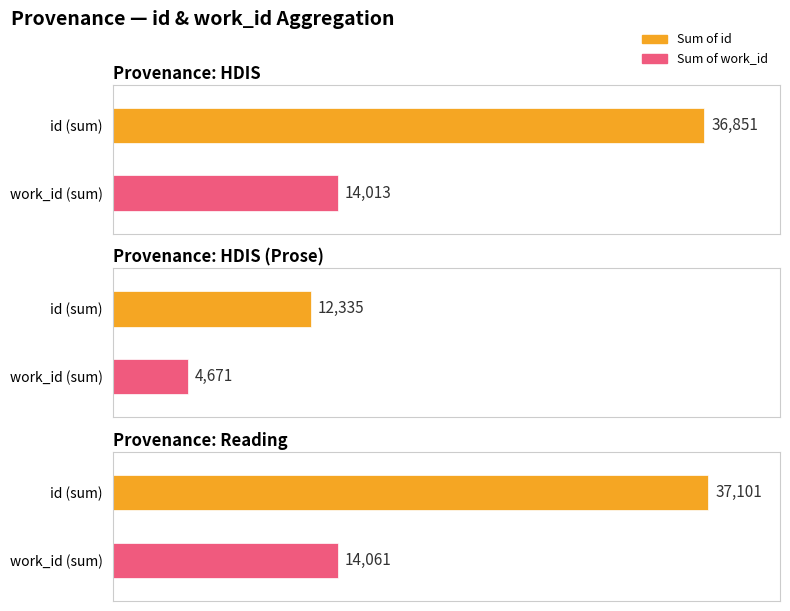

How many categories are shown in the chart?

6